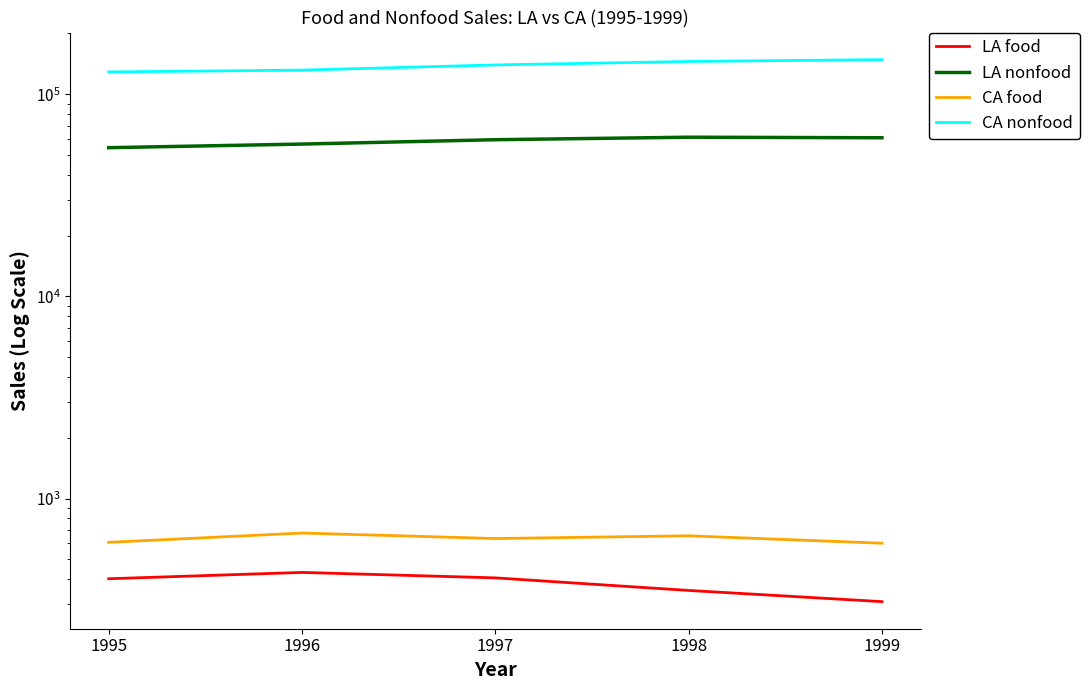

True or false: CA nonfood and CA food cross at least once.

False